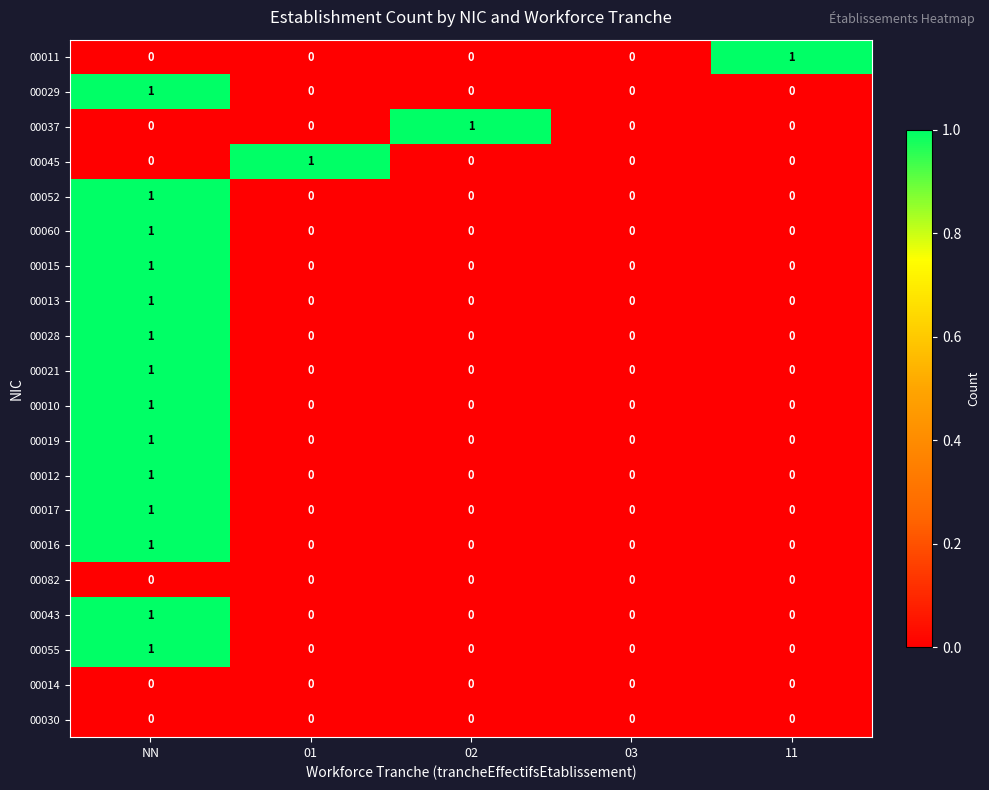

How many 00011 values are between 0 and 1?

5